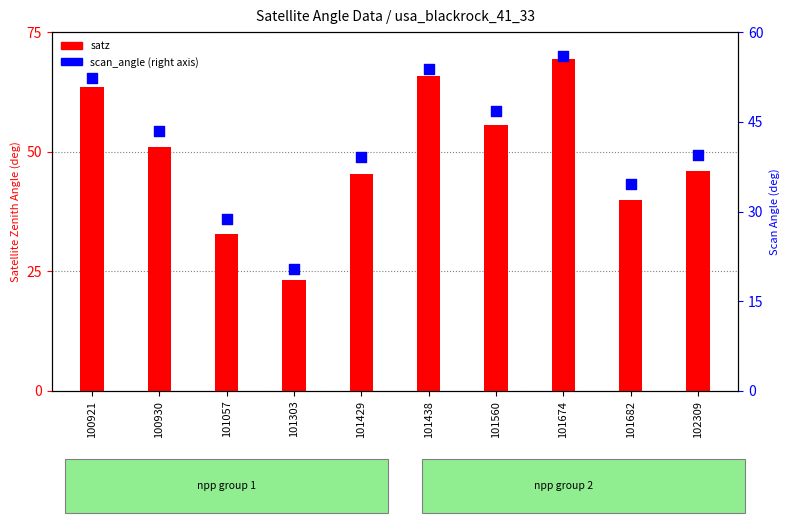

Which series has the widest spread of Y values?

satz